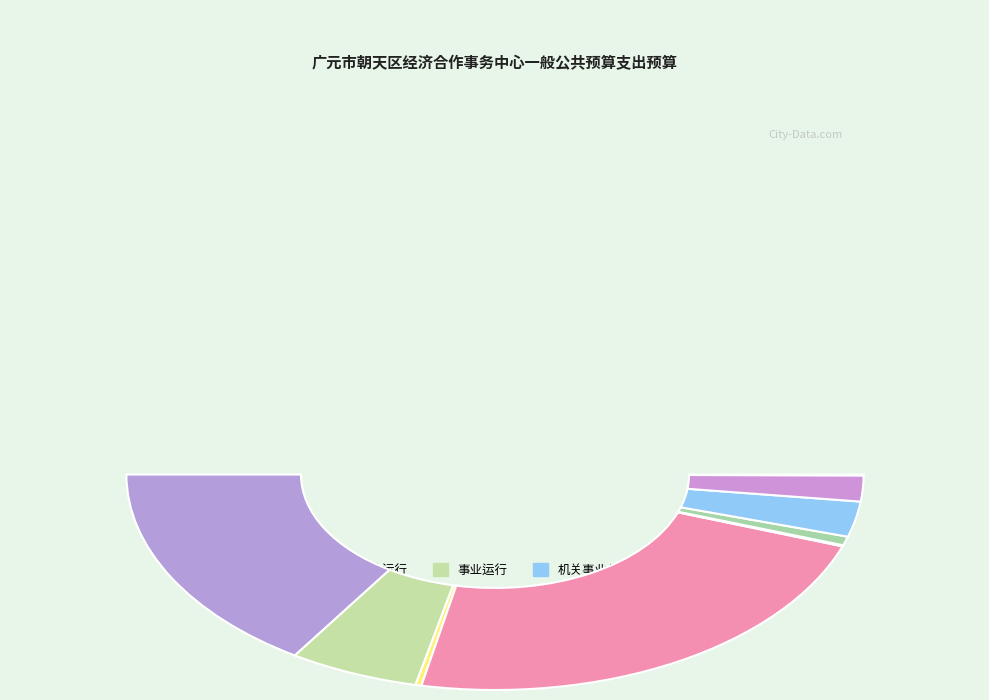

The 住房公积金 slice represents 1% of the pie. True or false?

False